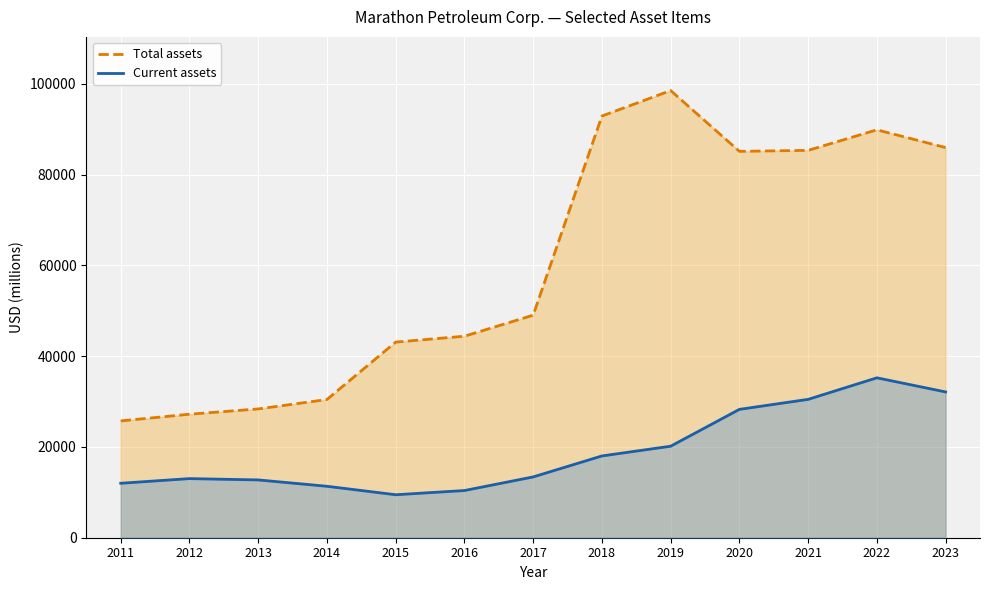

The Total assets series shows 89904 at 2022. True or false?

True